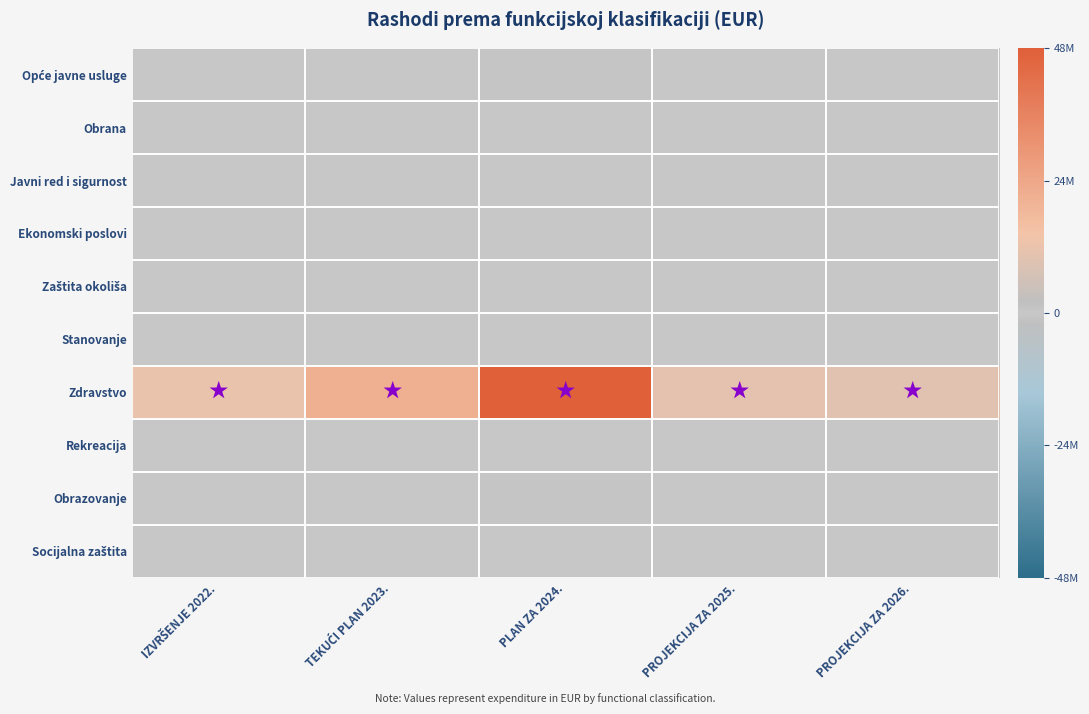

What is the greatest value displayed?

1.0